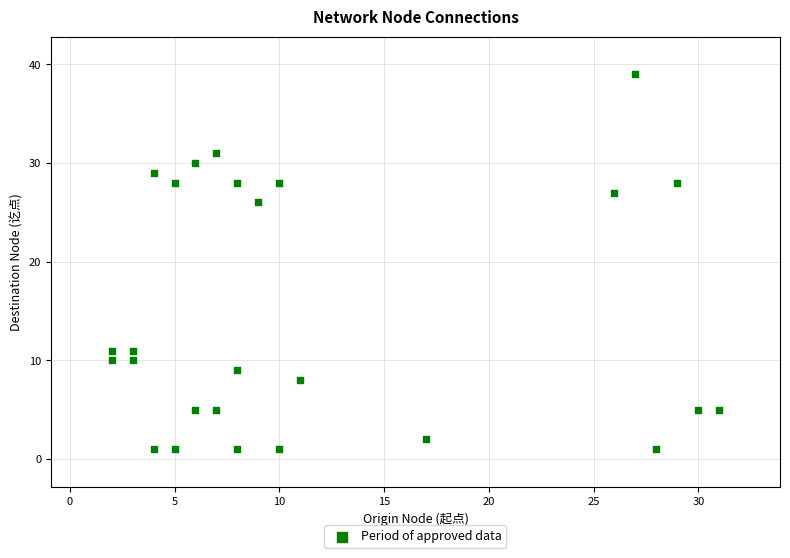

What is the range of X values (max minus min)?

29